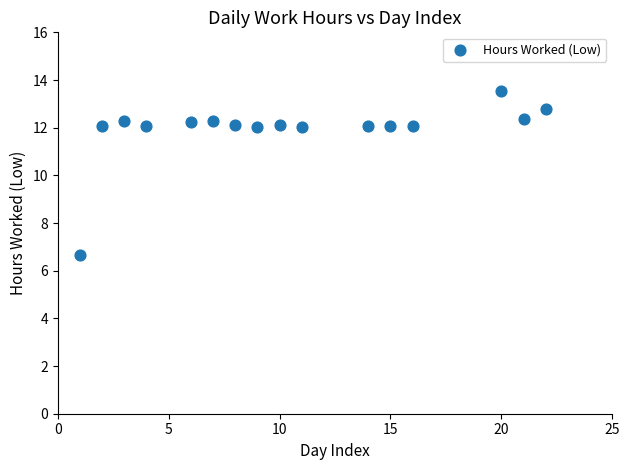

What is the range of Y values (max minus min)?

6.9